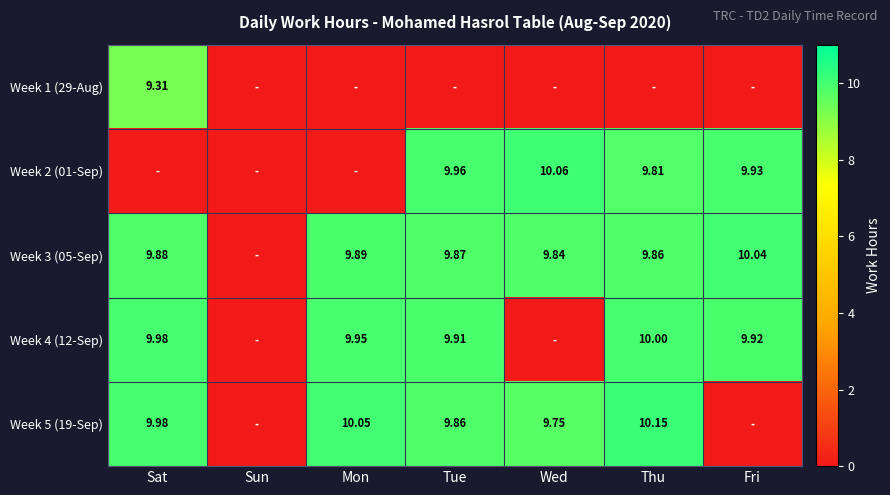

At which category is the sum across all series the highest?

Thu